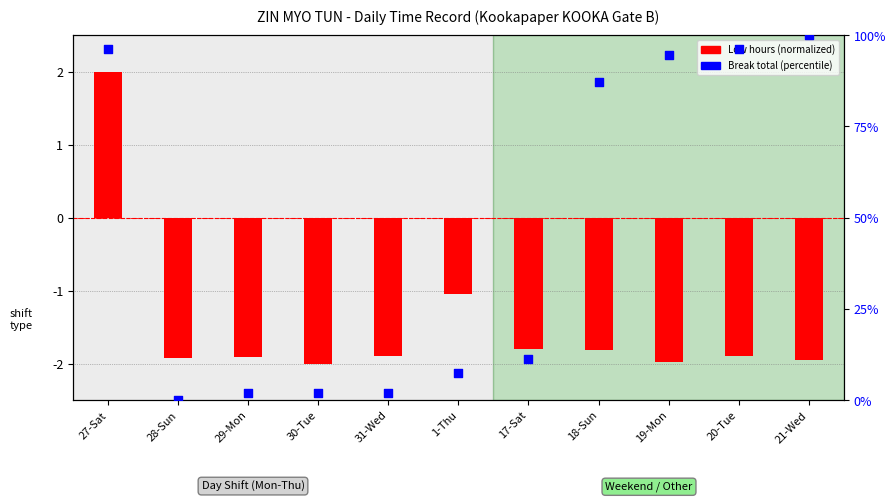

Which series reaches the minimum Y coordinate?

Low hours (normalized)